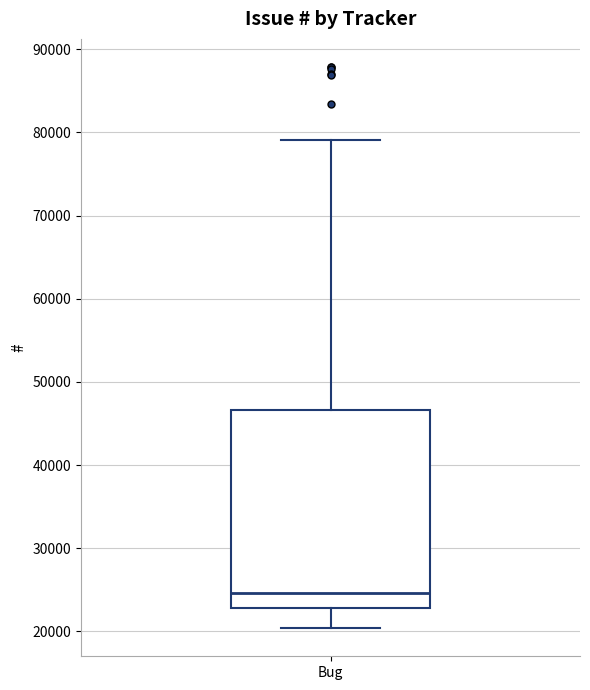

Read this box plot against the y-axis: the position of the median line, the range covered by the box, and the ends of both whiskers. The values are not printed on the chart, so give them approximately, as read against the axis.

median 25000, box 23000 to 47000, whiskers 20000 to 79000